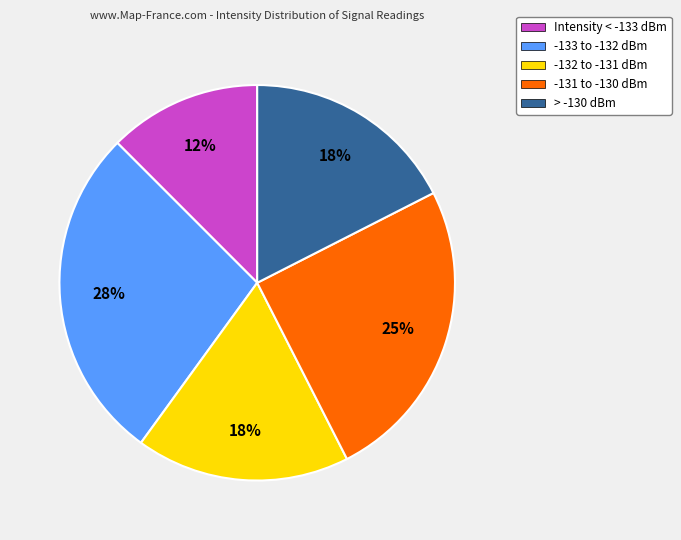

Is it true that -131 to -130 dBm is 25% of the pie?

True